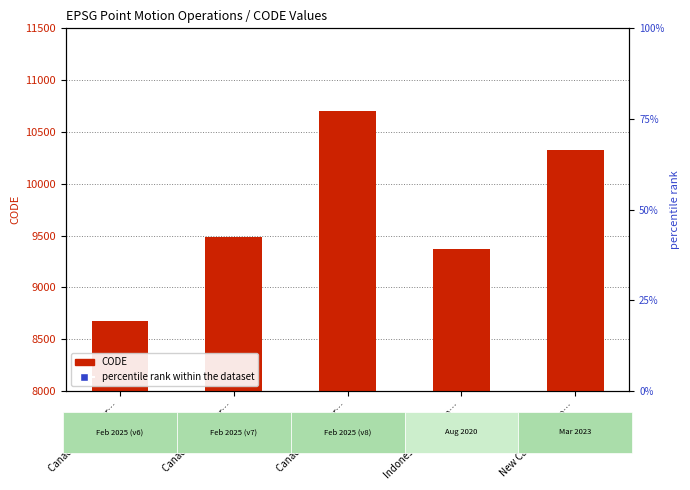

Which series has the largest Y range (max minus min)?

CODE